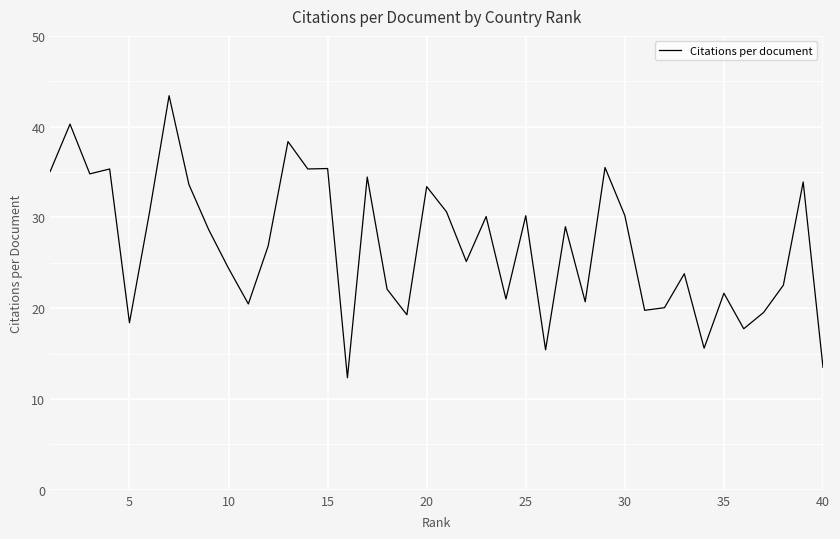

What is the maximum value shown in the chart?

43.4